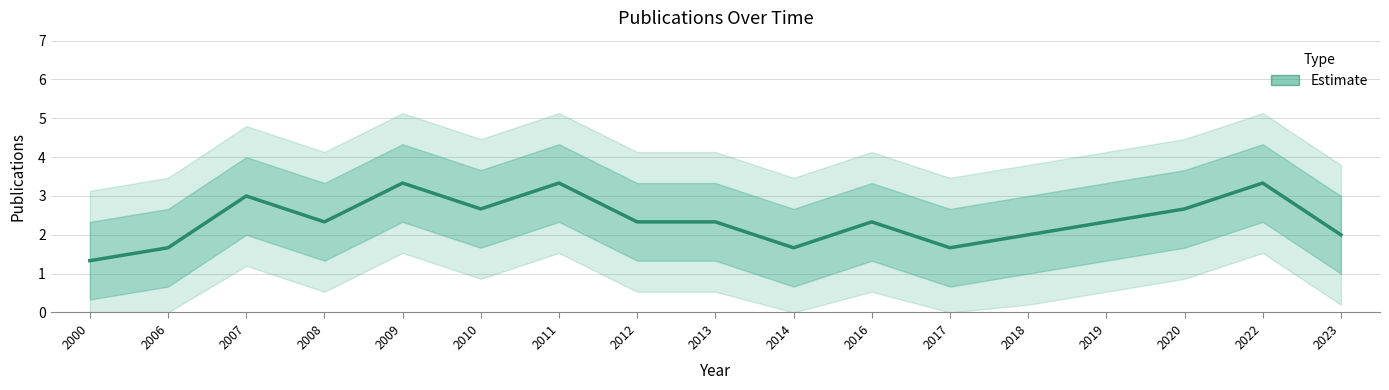

What value does the data have at 2013?

2.3